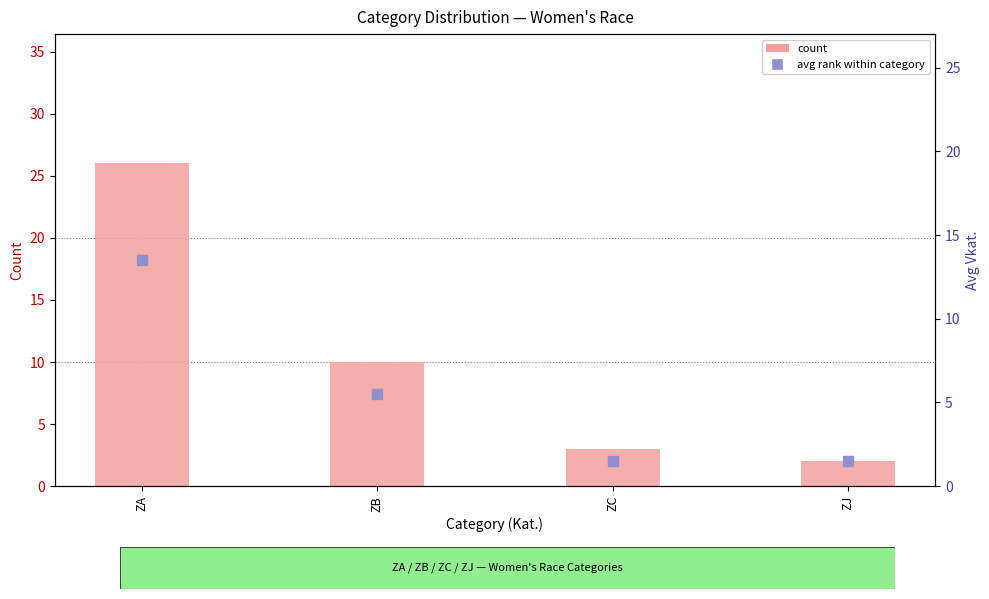

At how many categories does at least one series exceed 23?

1